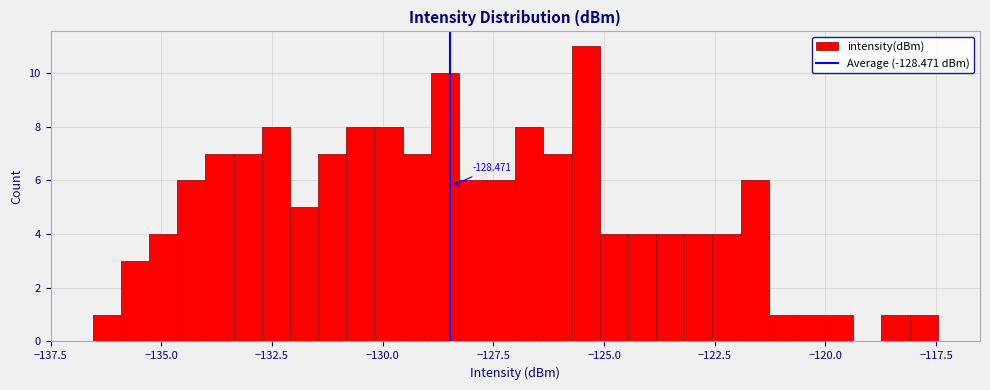

Around what value on the x-axis is the tallest bar? Give the approximate position of its centre, as read against the axis.

-125.5